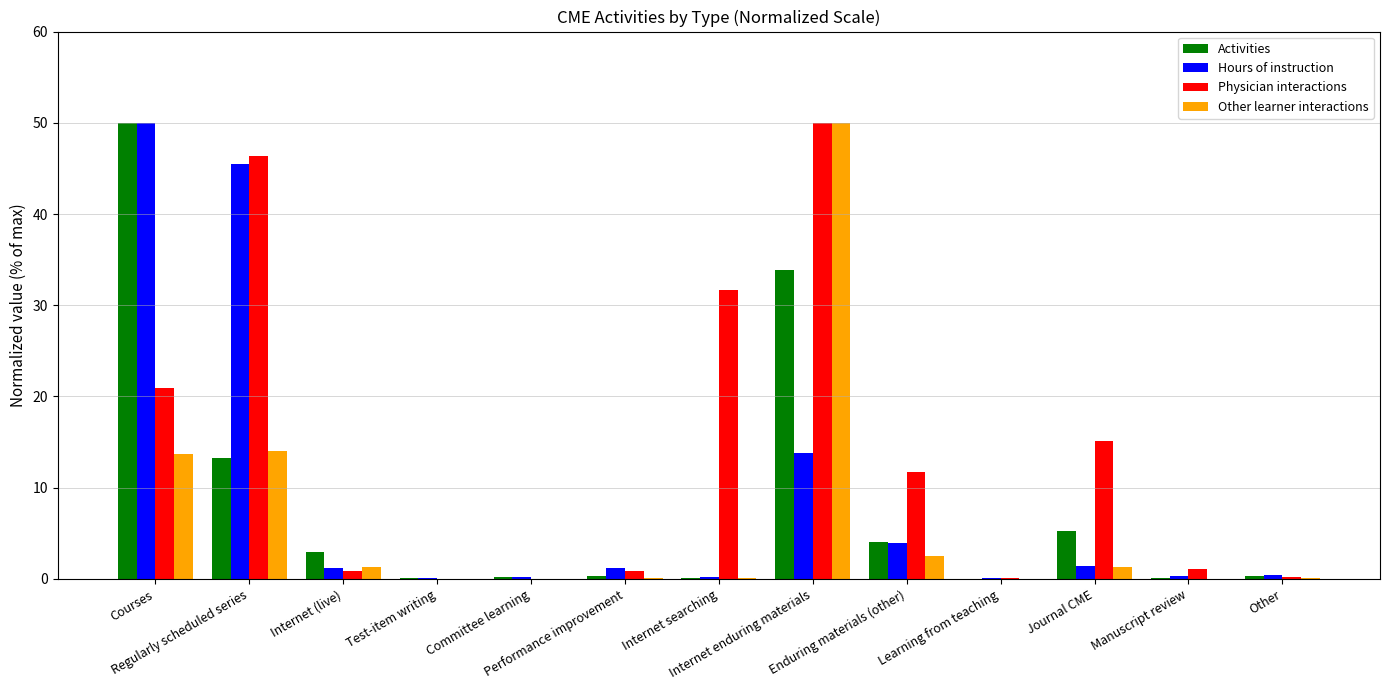

What is the sum of the Other learner interactions values at Manuscript review and Internet searching?

0.1